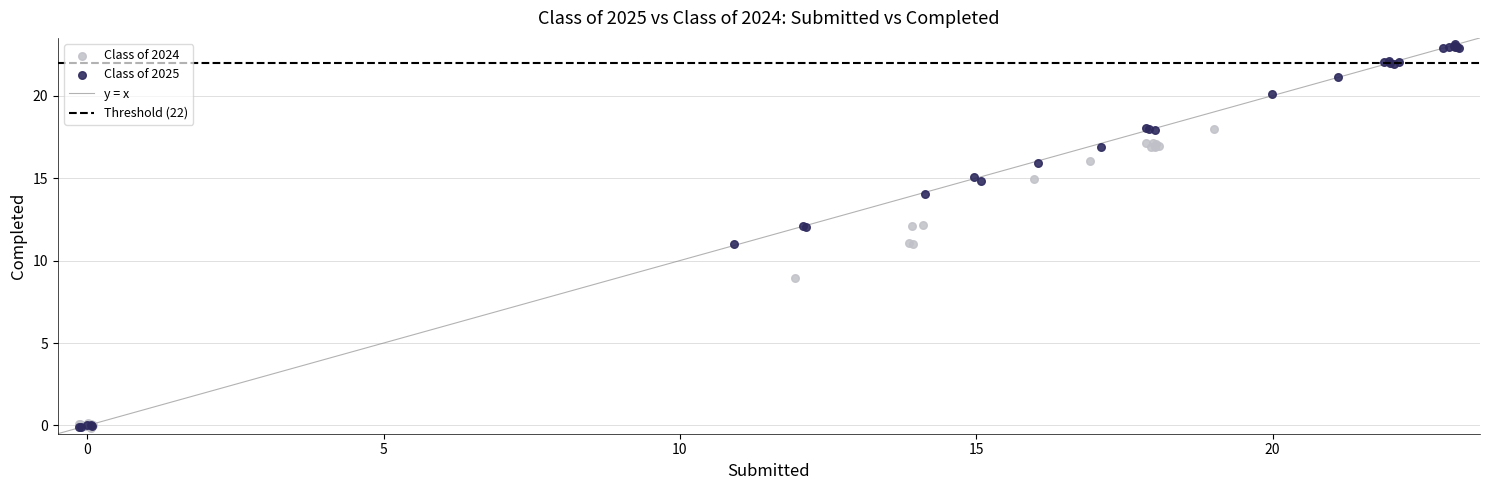

Which series reaches the maximum Y coordinate?

Class of 2025